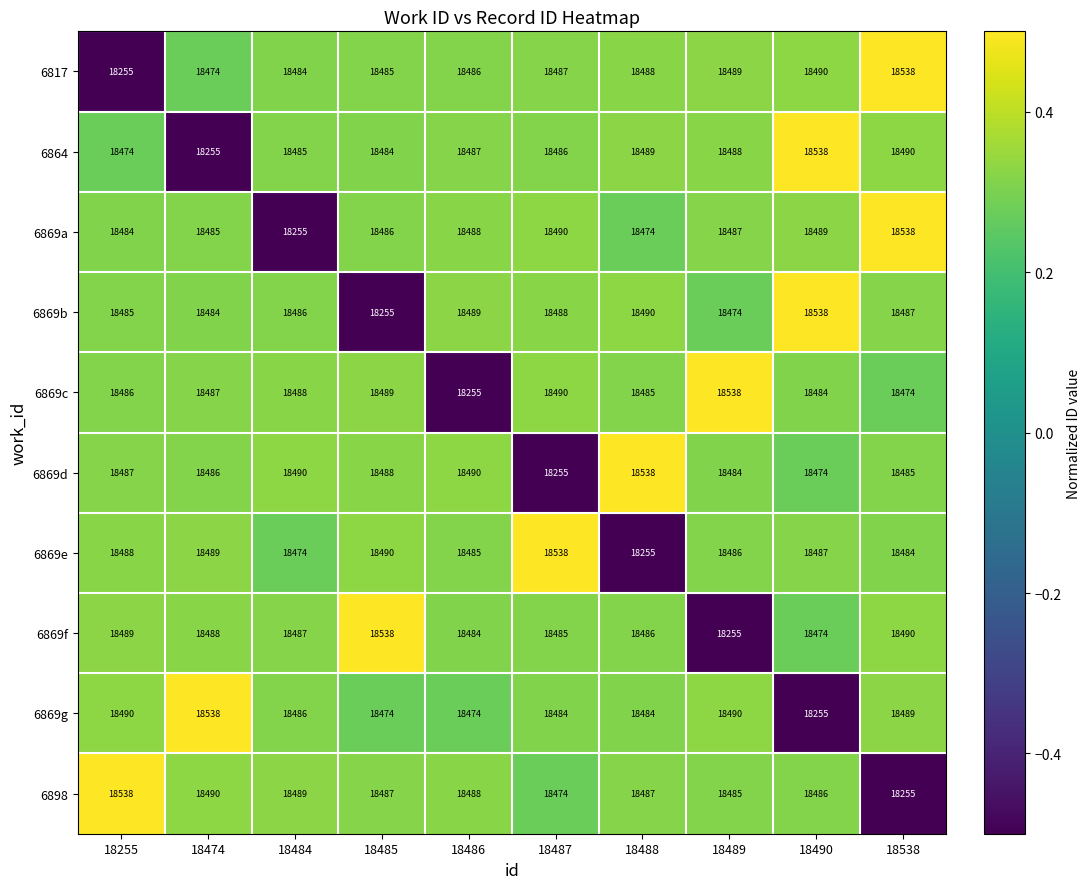

What is the difference between the highest and lowest values at 18490?

283